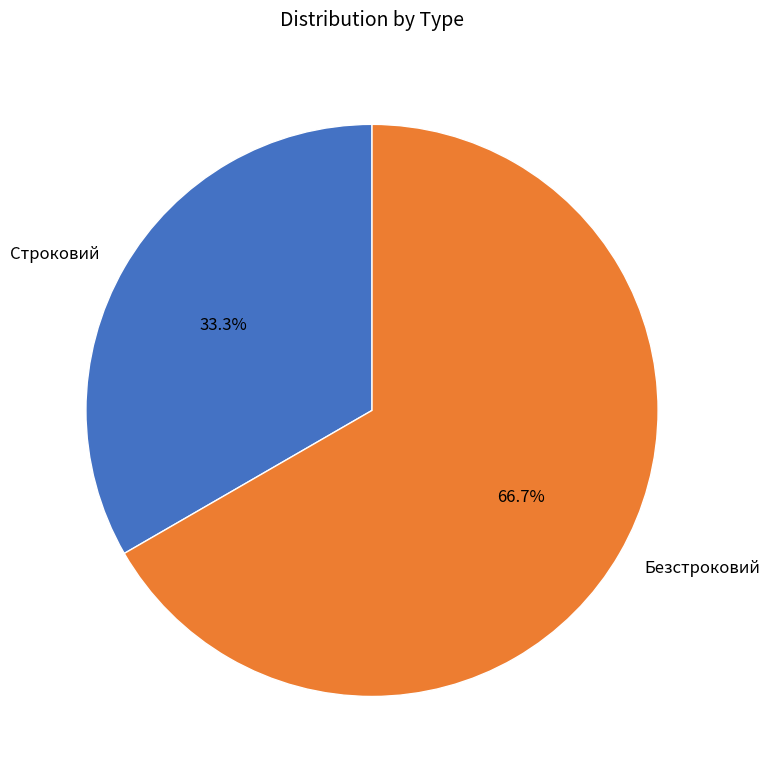

How many slices are in this pie chart?

2